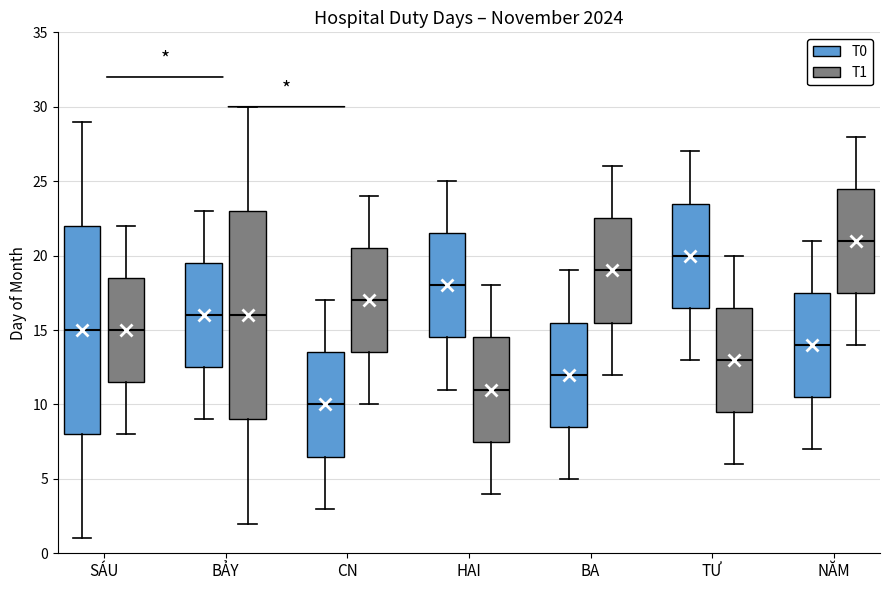

Where does the median line of the box for TƯ (T1) sit on the y-axis? The values are not printed on the chart, so give them approximately, as read against the axis.

13.0